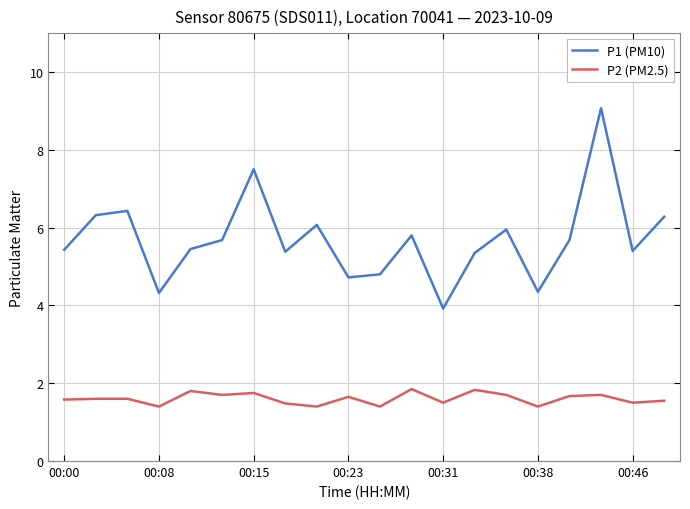

True or false: P1 (PM10) and P2 (PM2.5) intersect in this chart.

False